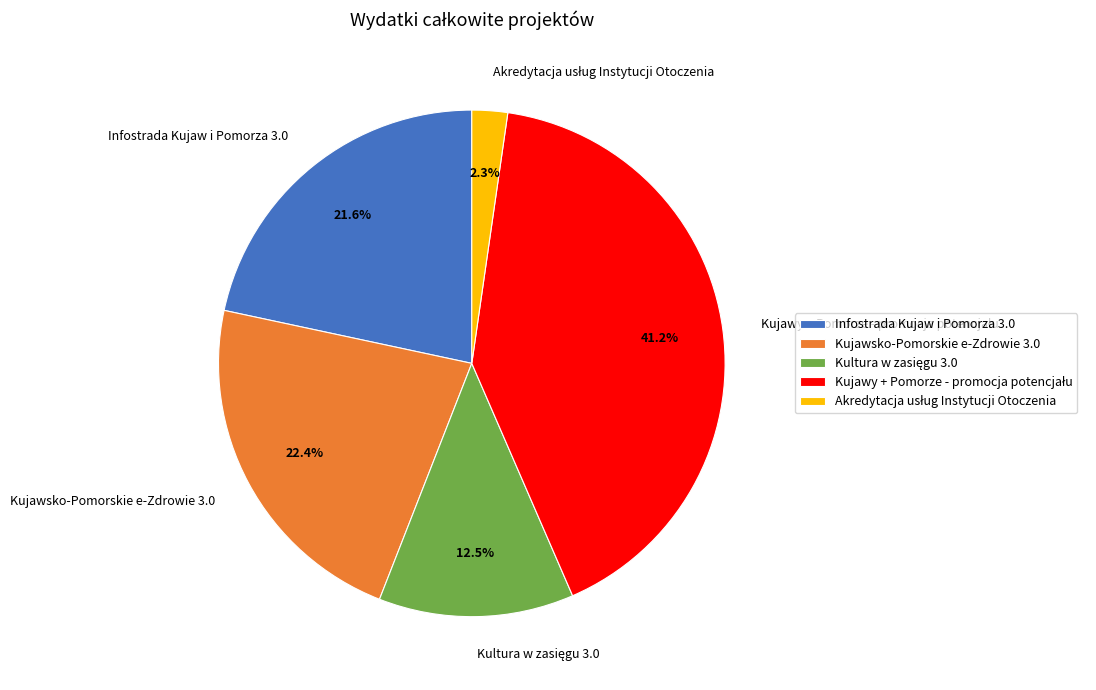

Is there any slice that represents more than half of the pie?

No